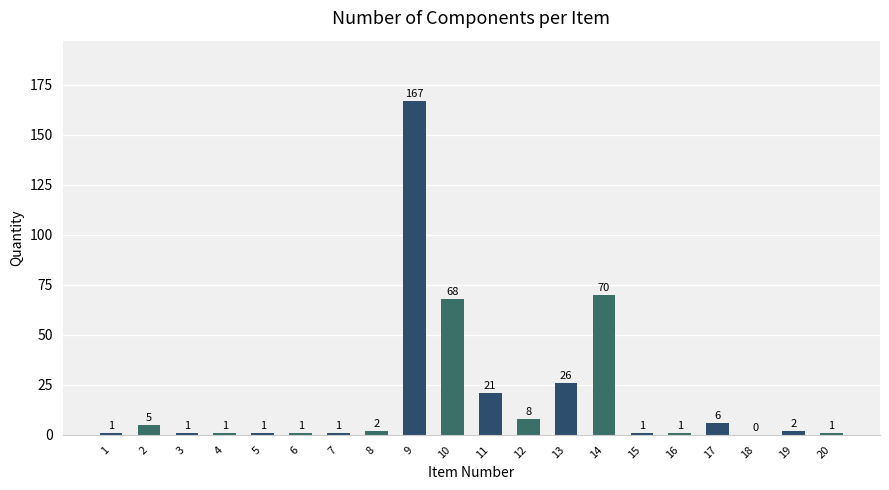

Approximately how many times larger is the value at 4 compared to 6?

1.0